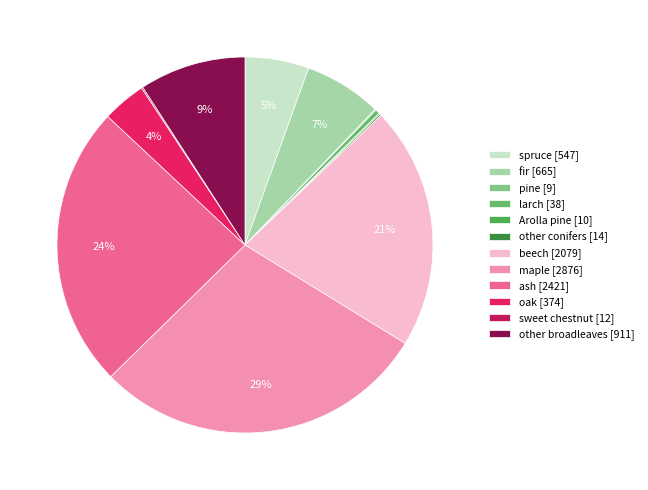

How many slices are in this pie chart?

12